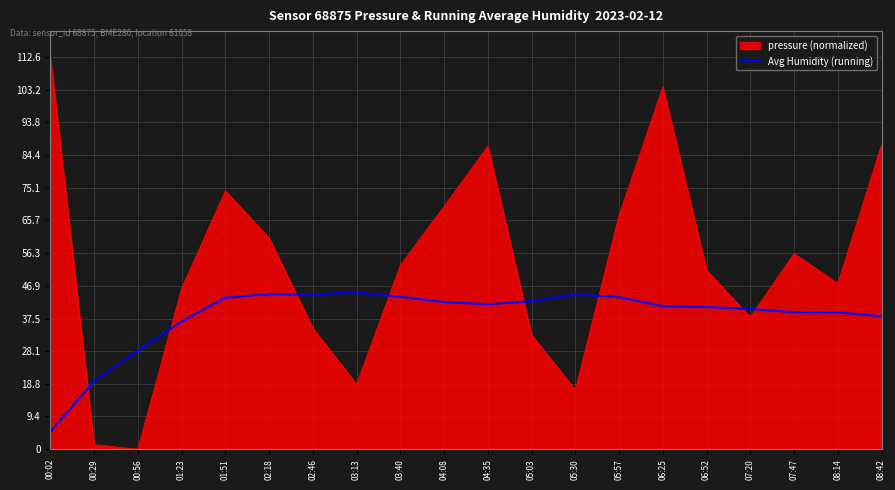

How many series are shown in this chart?

2